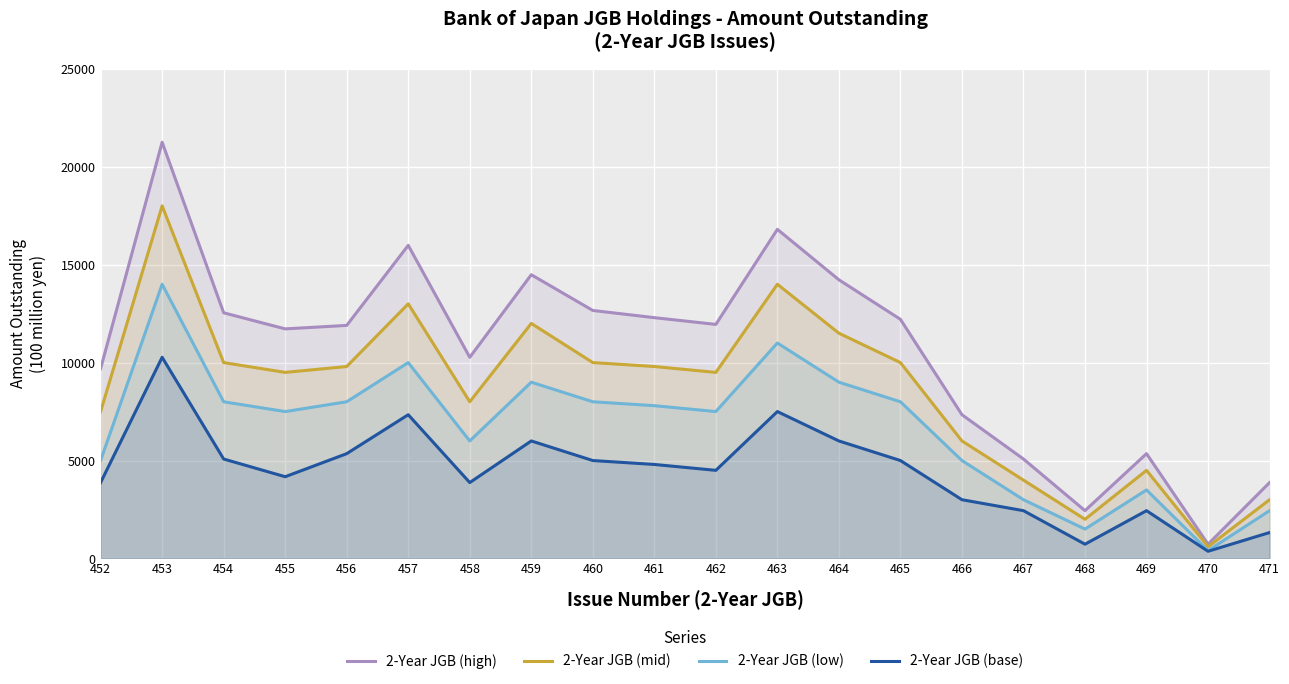

What is the average value of the 2-Year JGB (low) series?

6732